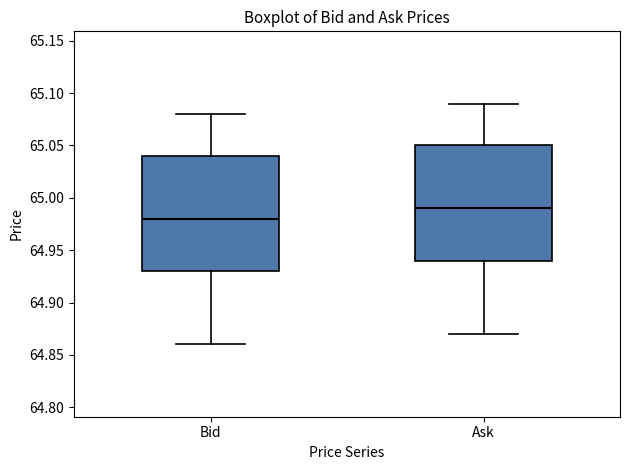

Which box has the highest median line?

Ask